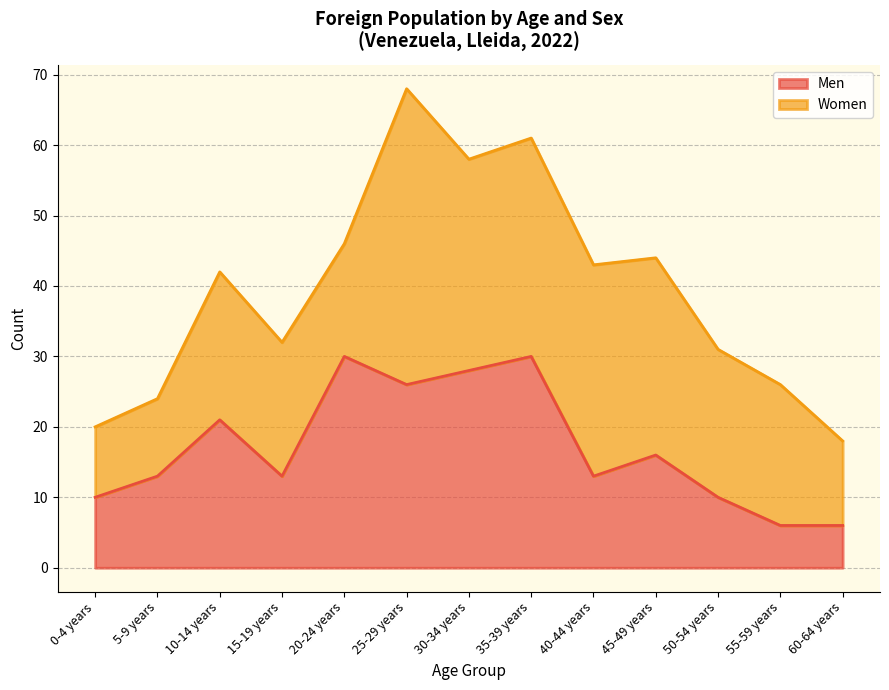

The Men series shows 21 at 10-14 years. True or false?

True